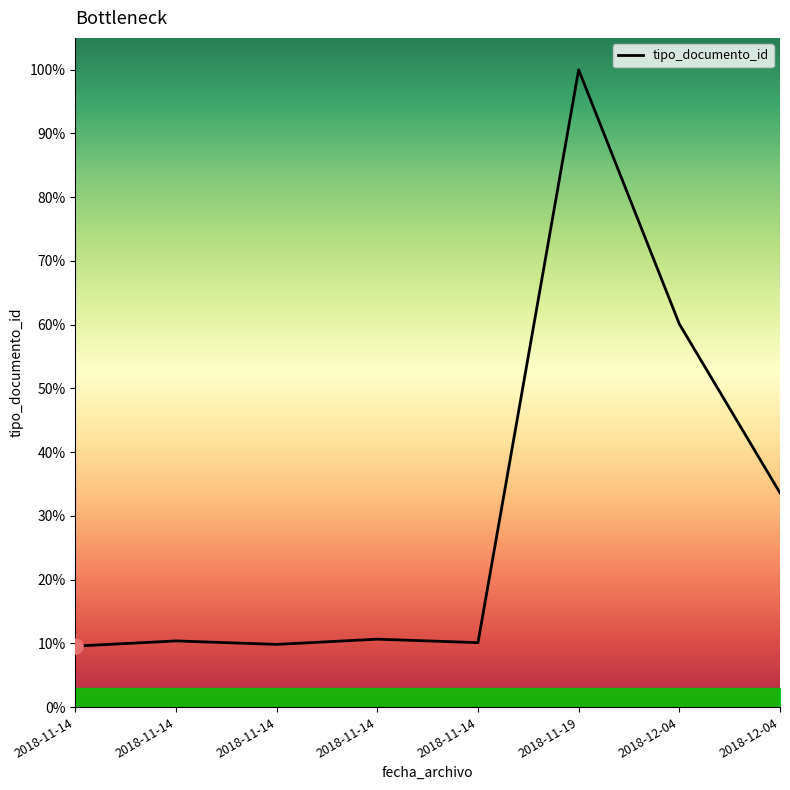

Which has a higher value, 2018-11-14 or 2018-11-19?

2018-11-19